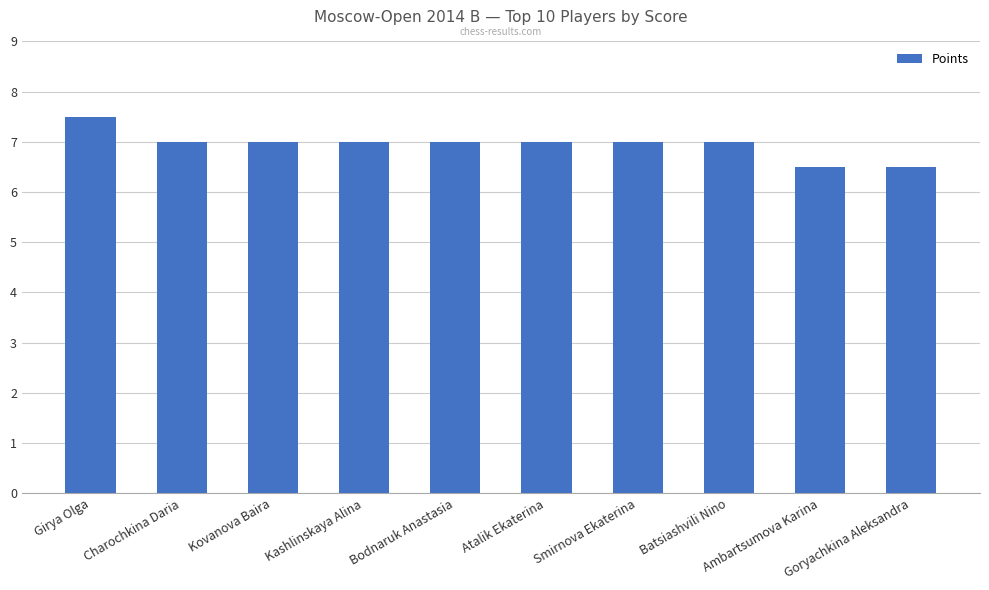

What is the change in value from Girya Olga to Ambartsumova Karina?

-1.0